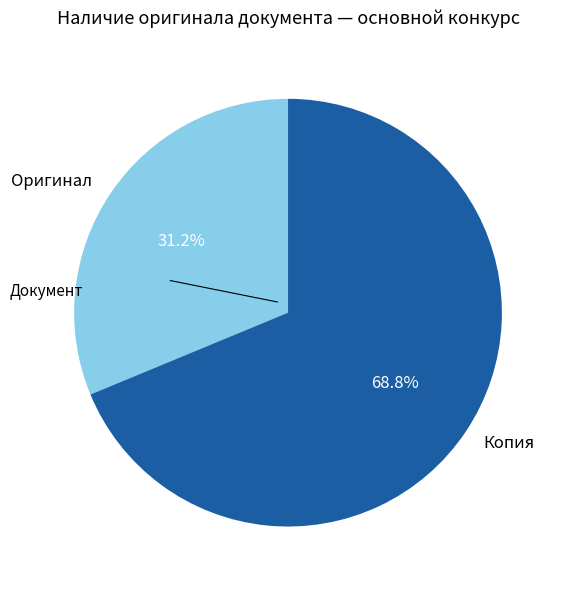

To the nearest percent, what percentage of the pie is Копия?

69%